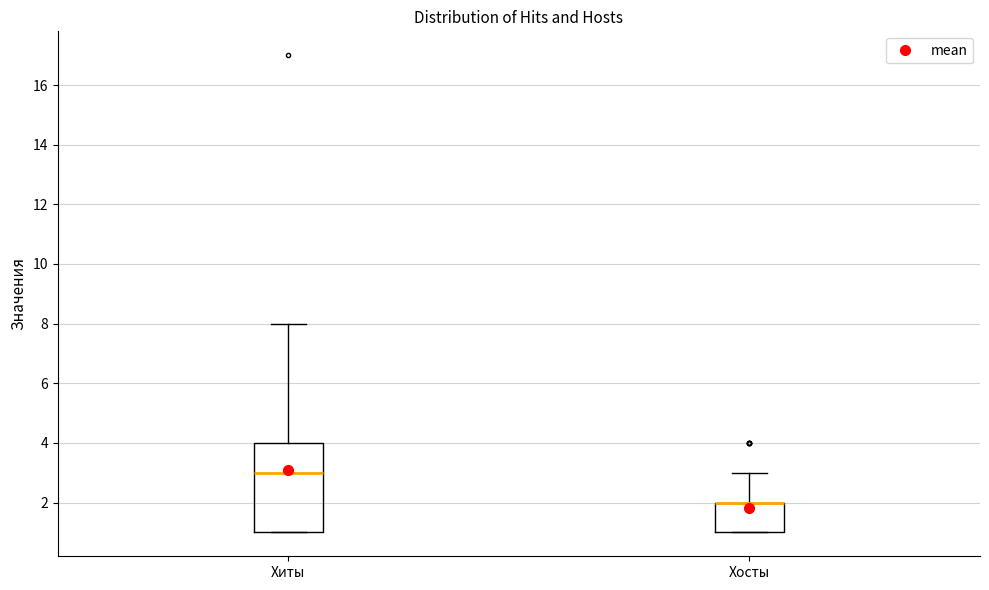

Where is the lower edge of the box for Хосты on the y-axis? The values are not printed on the chart, so give them approximately, as read against the axis.

1